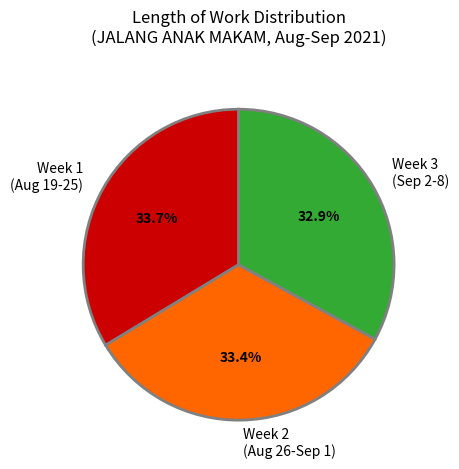

How many slices are in this pie chart?

3